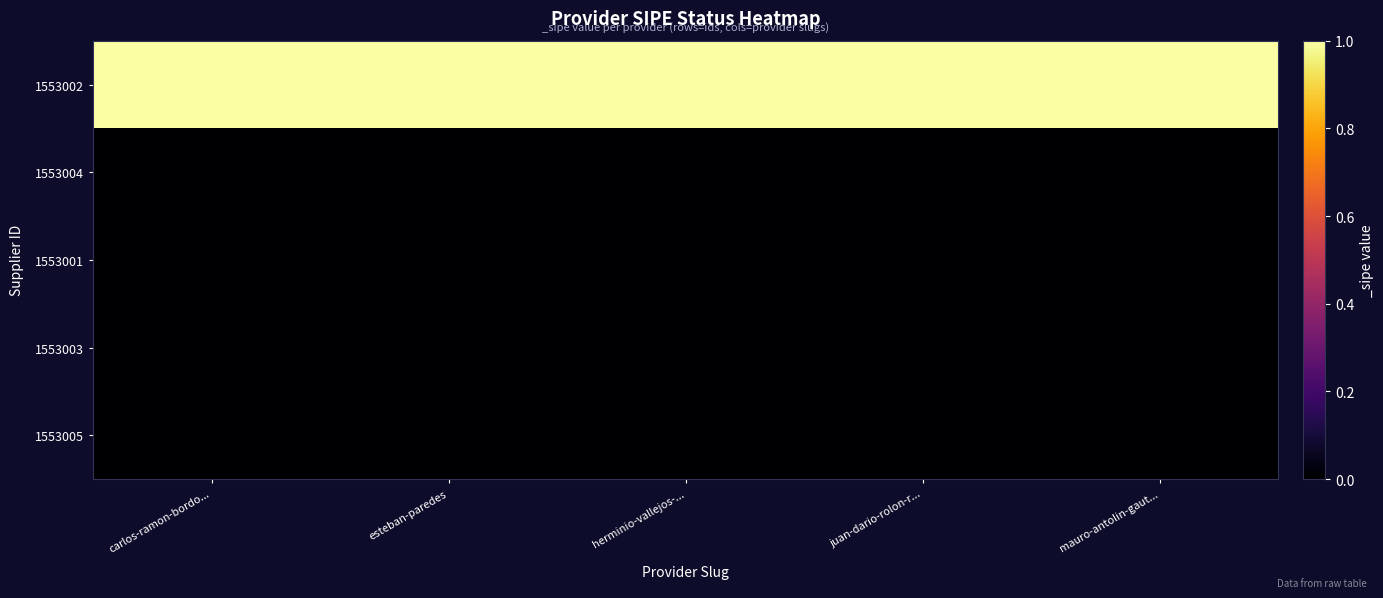

Which series has the largest total across all categories?

1553002